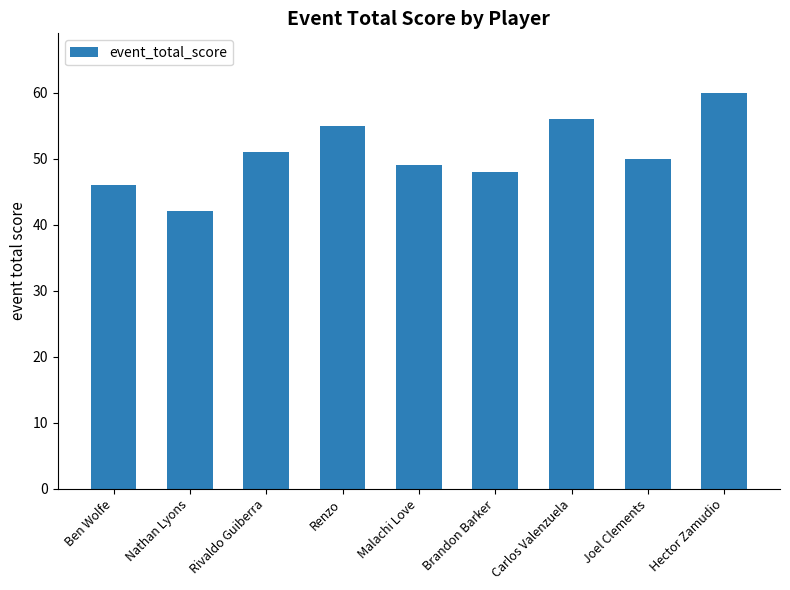

How many series are shown in this chart?

1